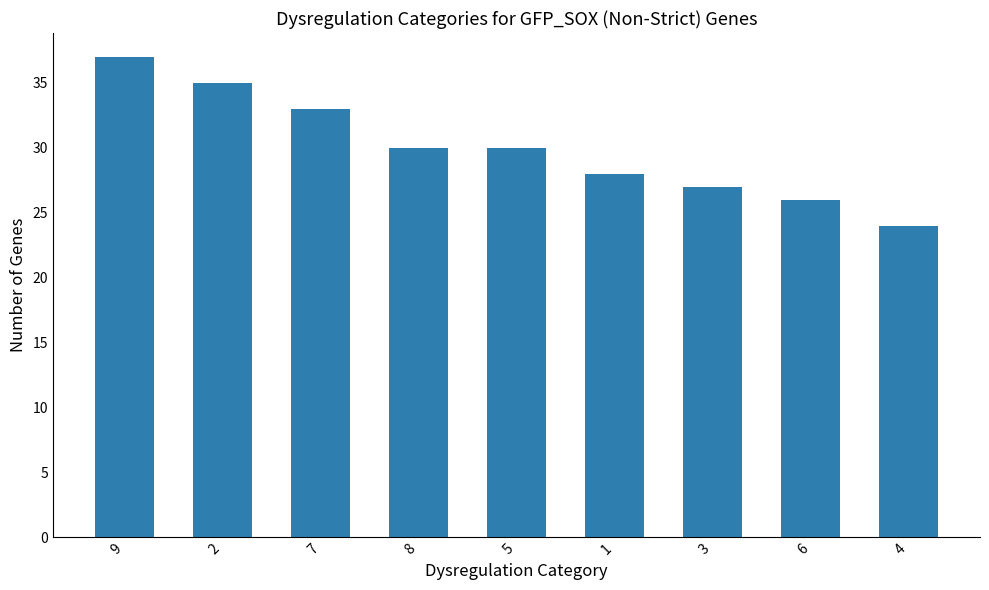

Does the chart contain stacked bars?

No